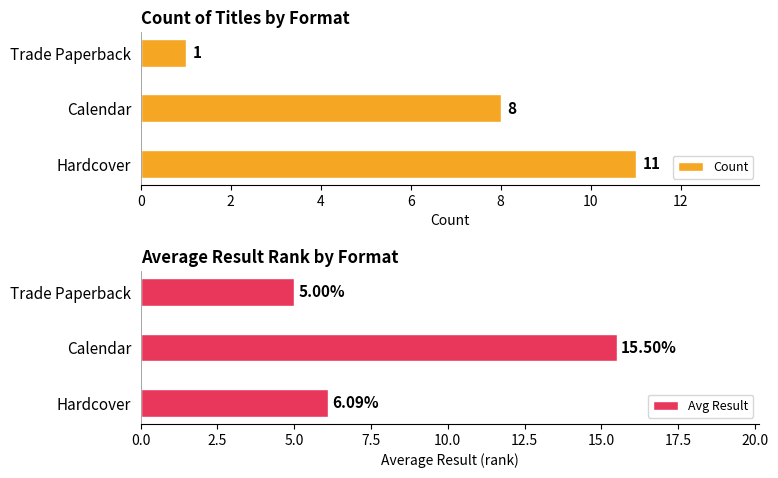

How many series are shown in this chart?

2